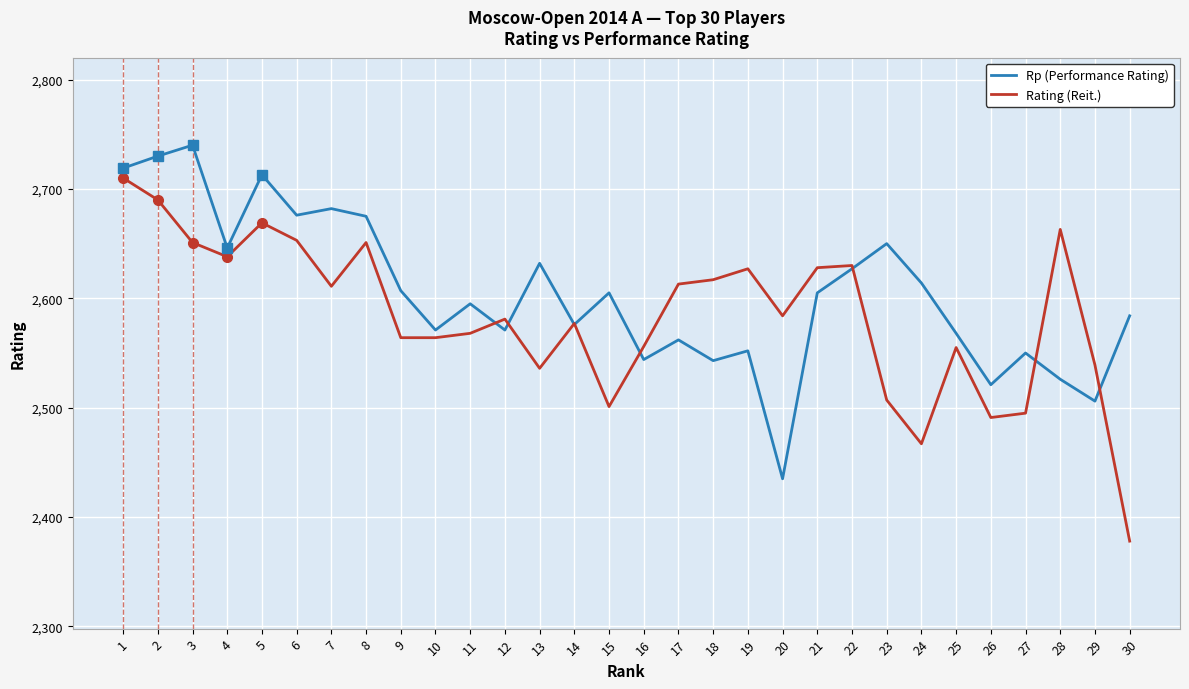

Where do Rating (Reit.) and Rp (Performance Rating) first cross each other?

11 and 12